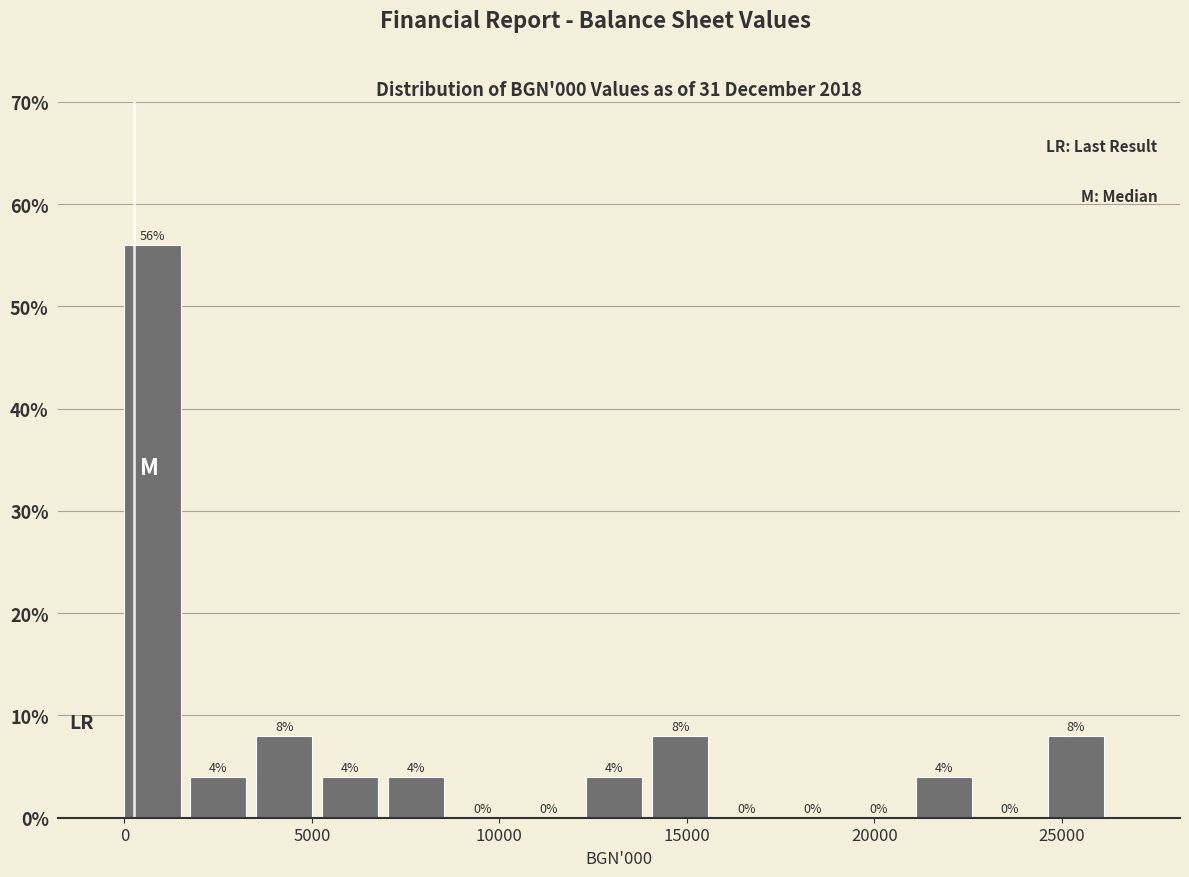

Read against the x-axis, roughly where is the centre of the tallest bar?

500